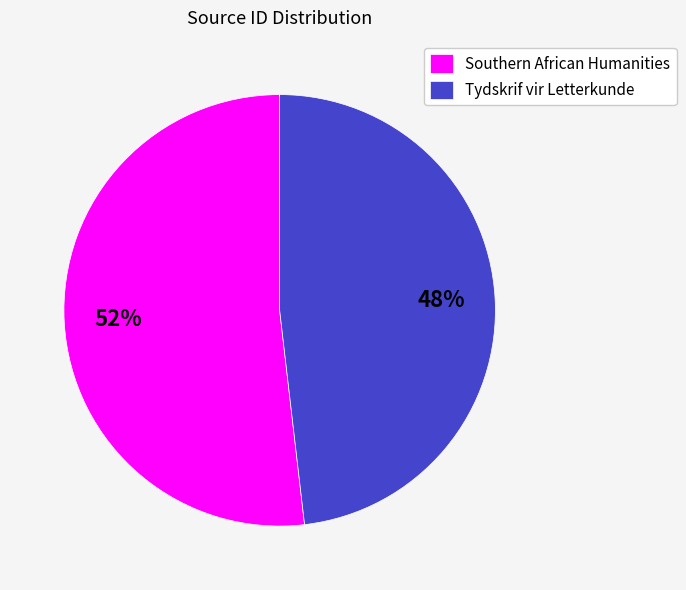

How many slices are in this pie chart?

2